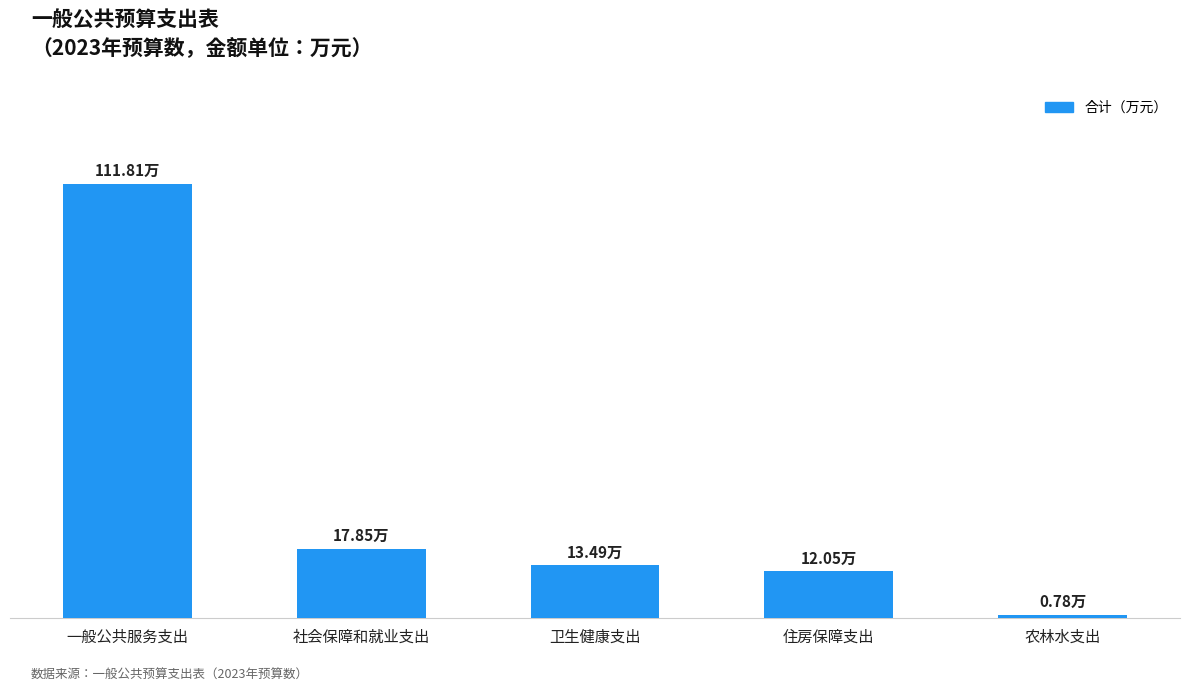

Reading left to right, list all the values displayed in this chart.

111.8	17.9	13.5	12.1	0.8